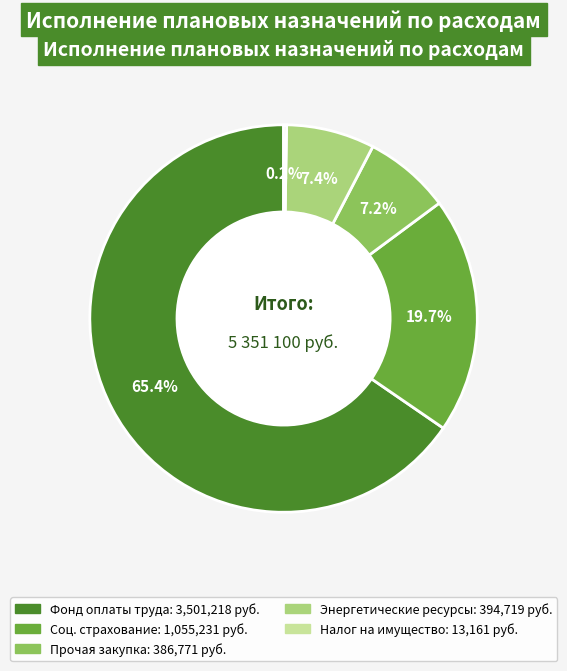

Does any single category account for the majority?

Yes